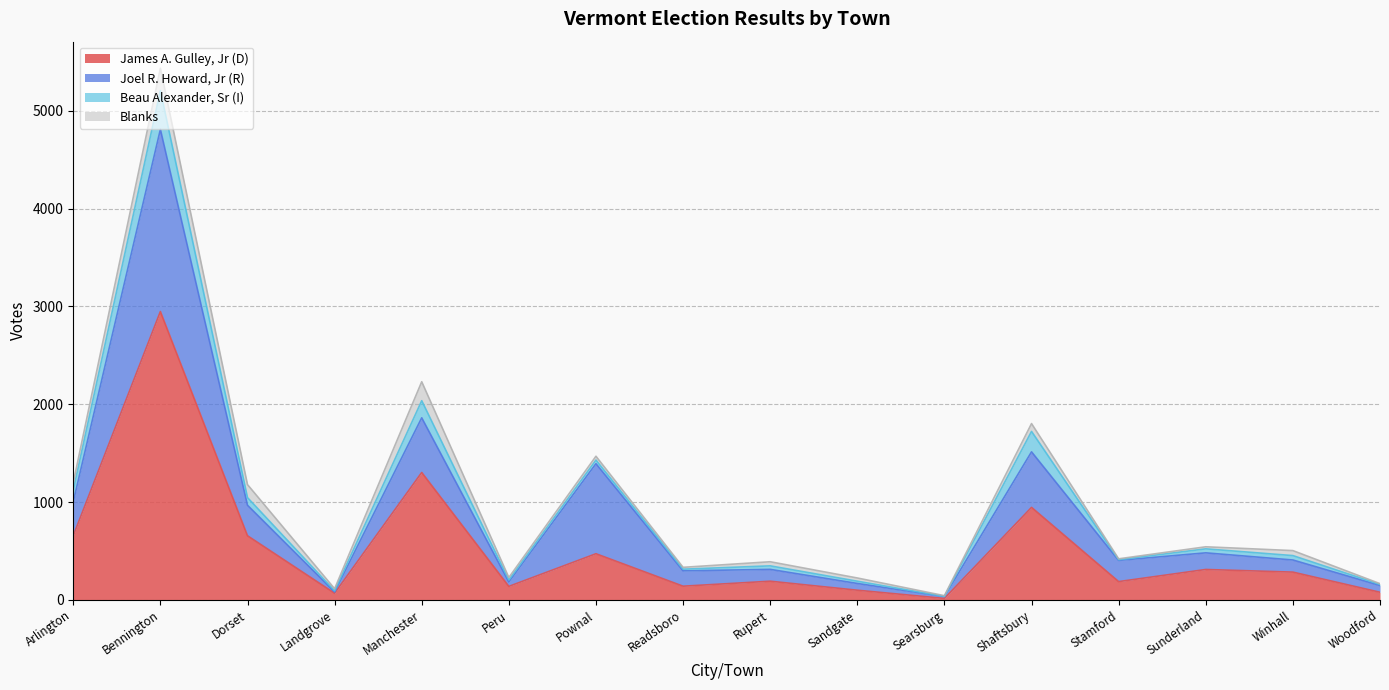

At which category does the chart reach its minimum across all series?

Searsburg